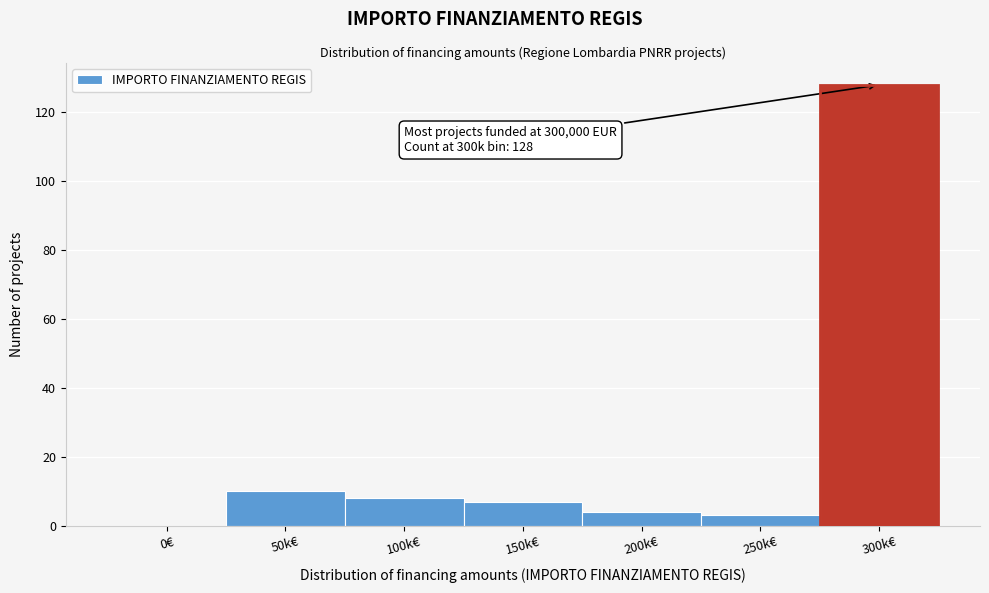

Reading right to left, transcribe all the data shown in this chart.

300k€=128	250k€=3	200k€=4	150k€=7	100k€=8	50k€=10	0€=0